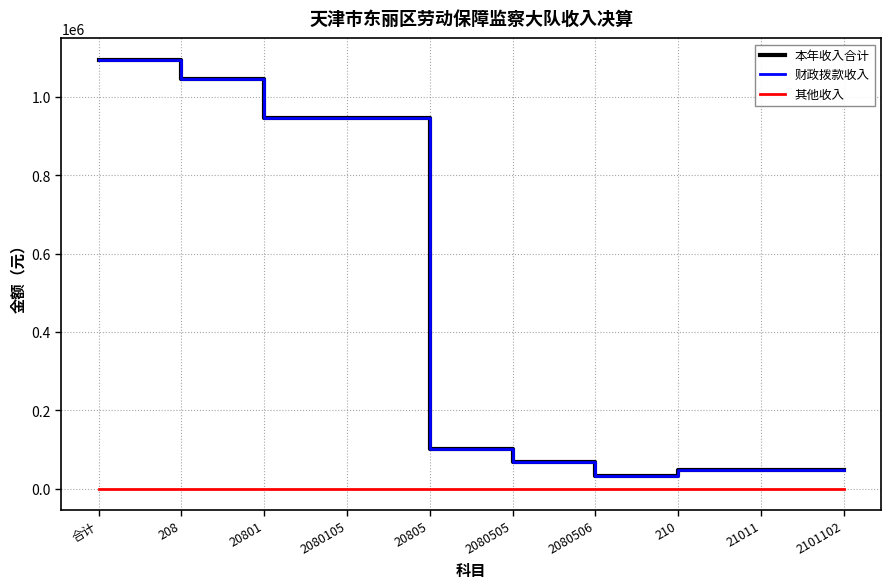

Is this an area chart (filled region under the line)?

No